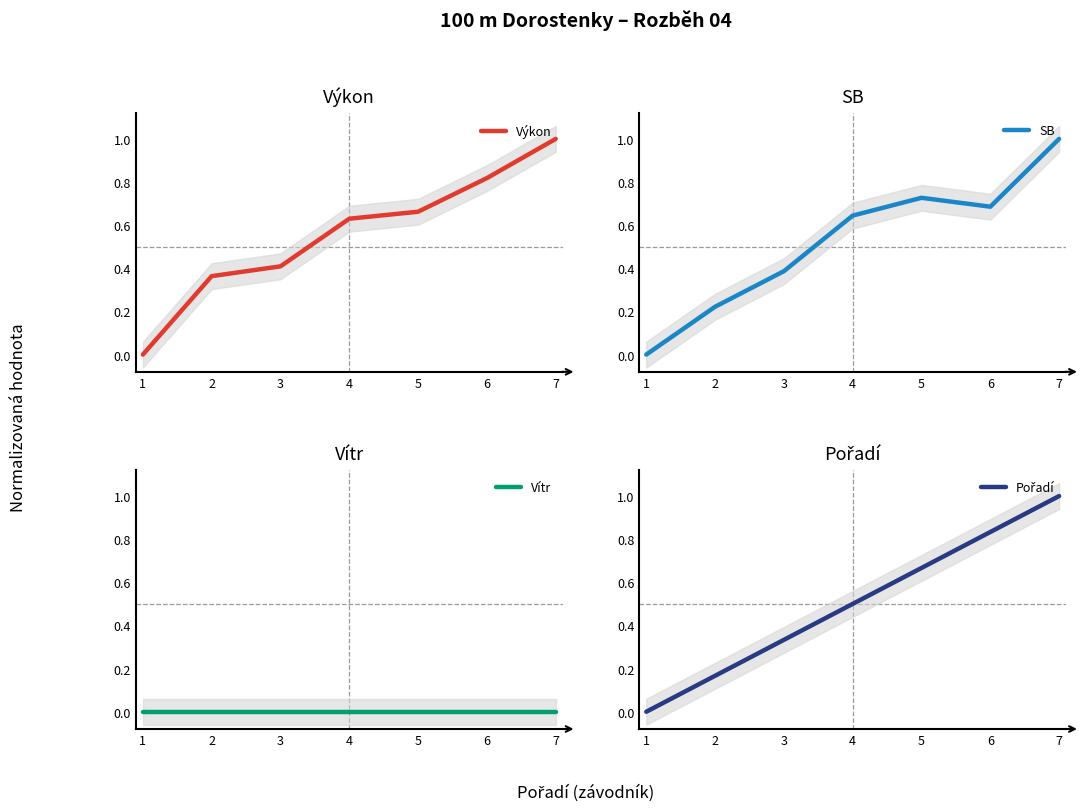

What are all the series names shown in the legend?

Výkon, SB, Vítr, Pořadí